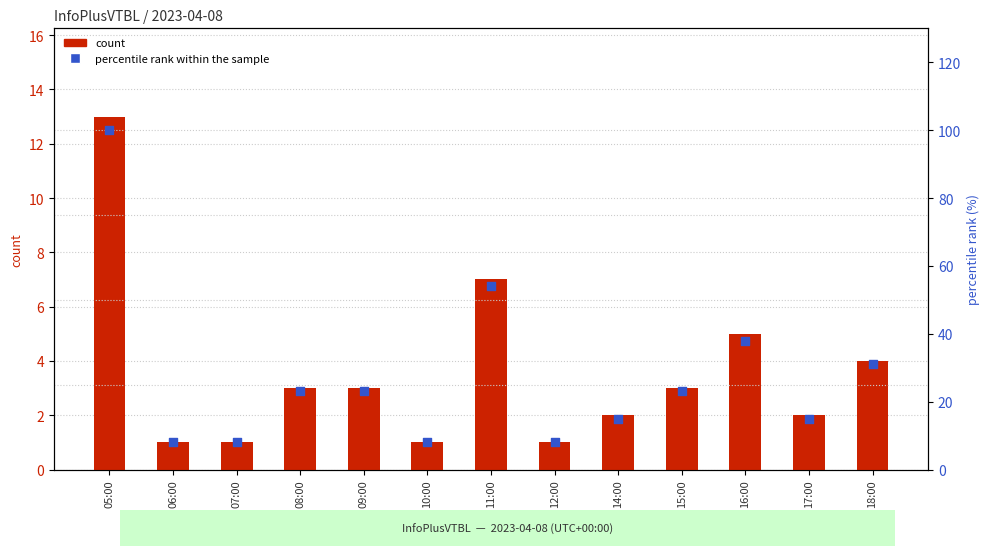

At how many categories does at least one series exceed 78?

1